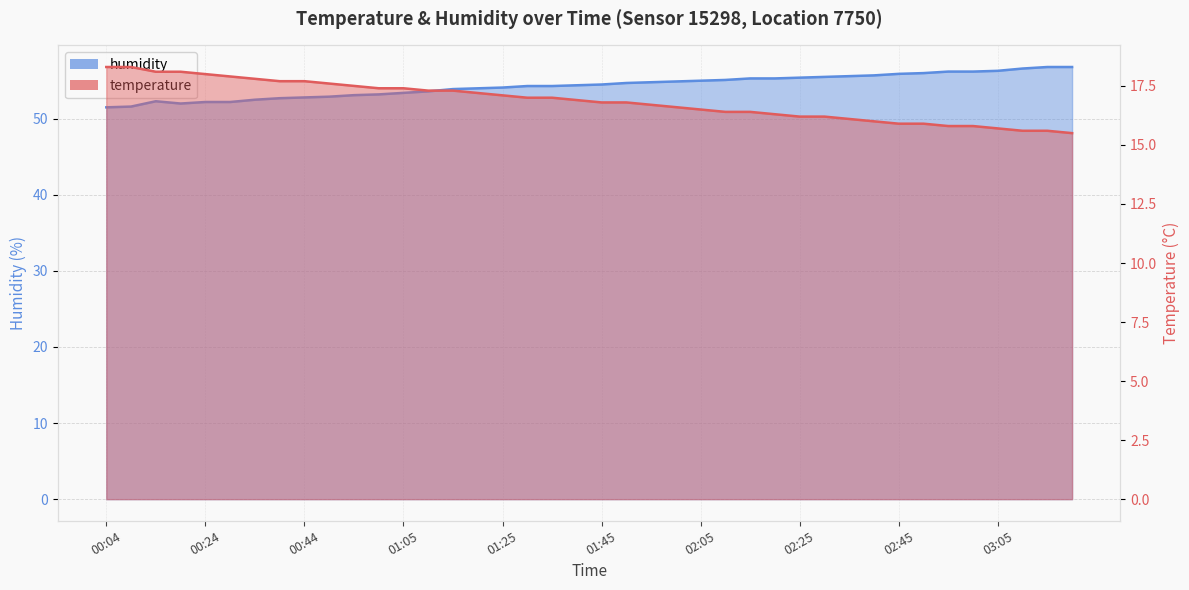

What is the spread (max minus min) of values at 00:55?

35.6